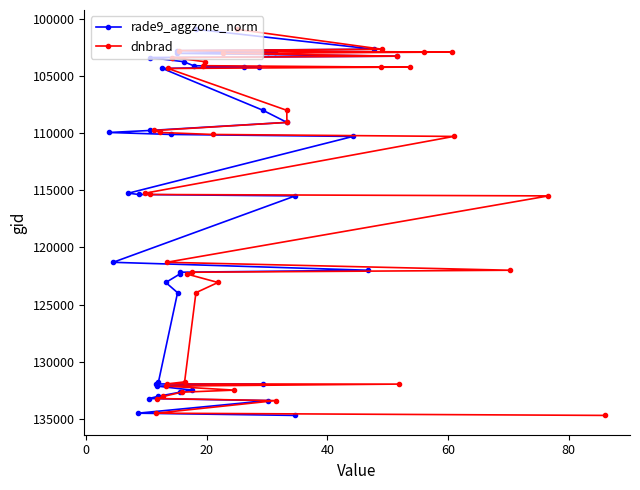

What is the minimum value for rade9_aggzone_norm?

100930